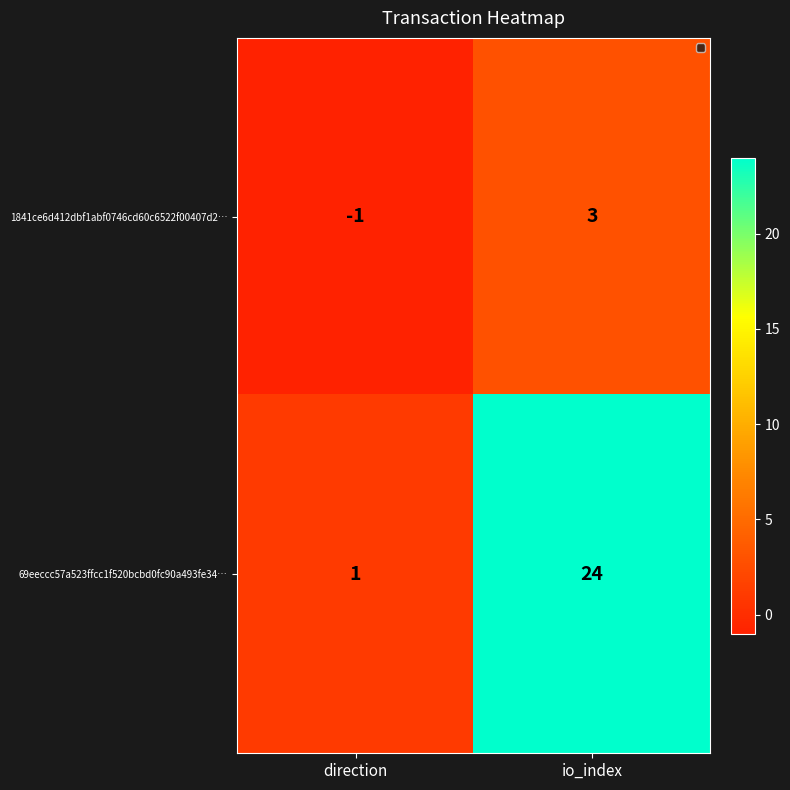

How many data points does each series have?

2